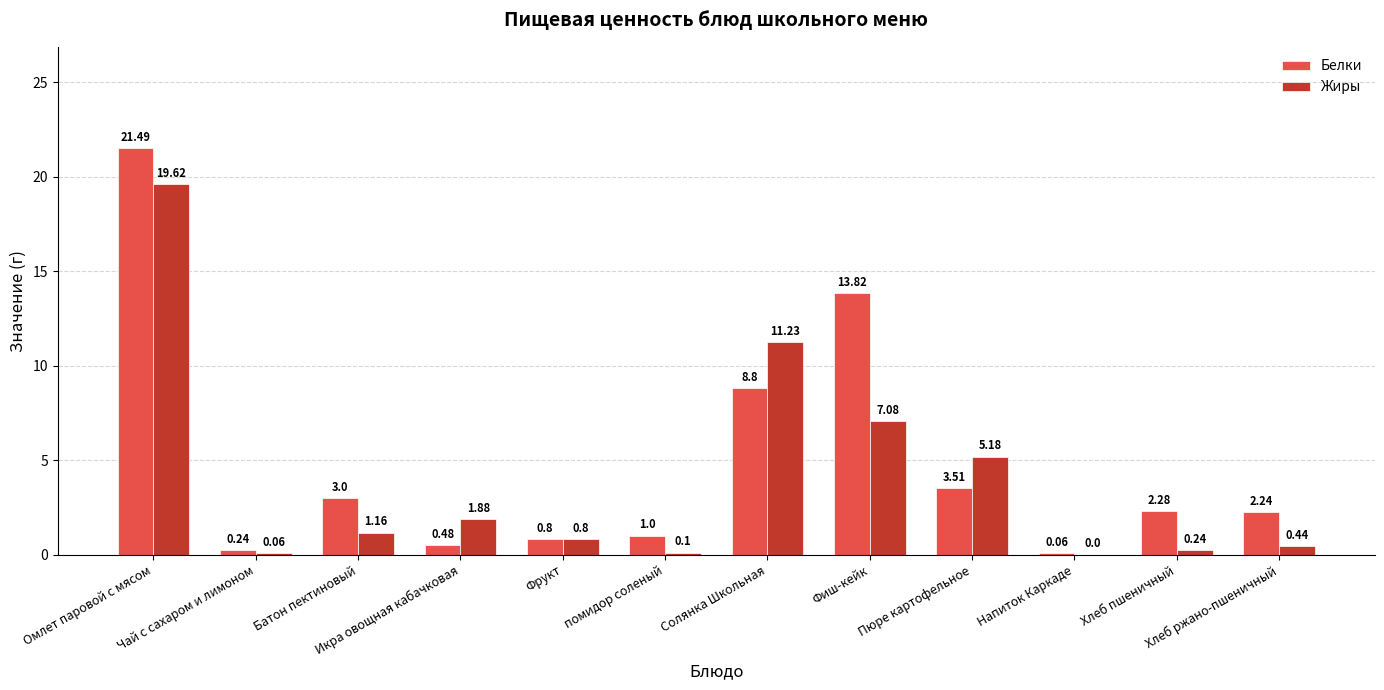

What is the total value across all series at Икра овощная кабачковая?

2.4